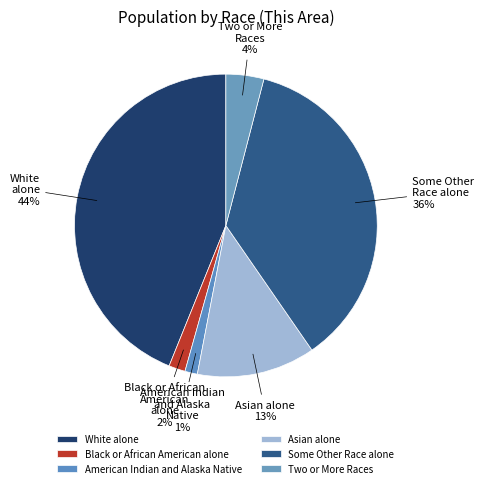

To the nearest percent, what is the difference between the largest and smallest slice percentages?

43%